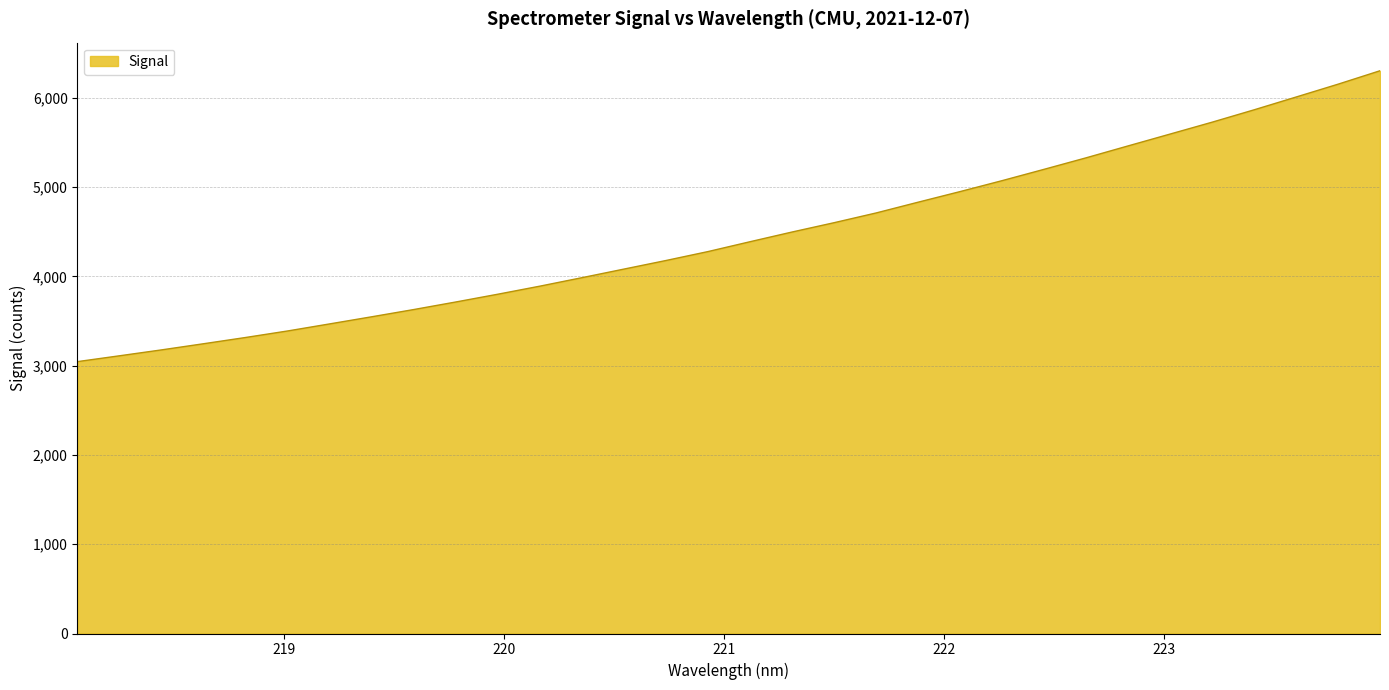

What is the smallest value displayed?

3045.2